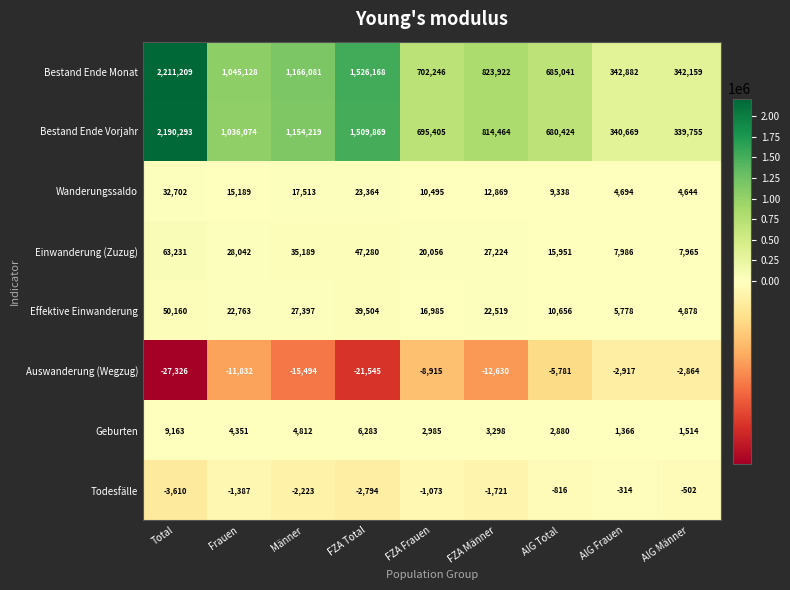

What value does the Auswanderung (Wegzug) series have at FZA Männer, to the nearest 10?

-12630